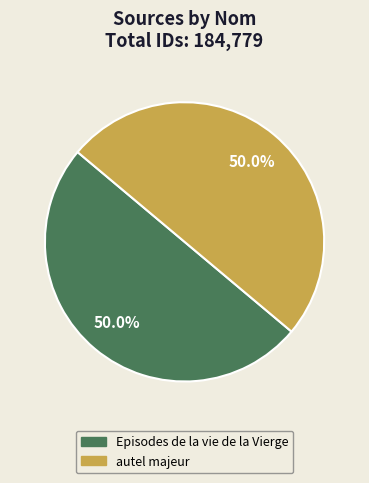

Approximately how many times larger is the value at autel majeur compared to Episodes de la vie de la Vierge?

1.0